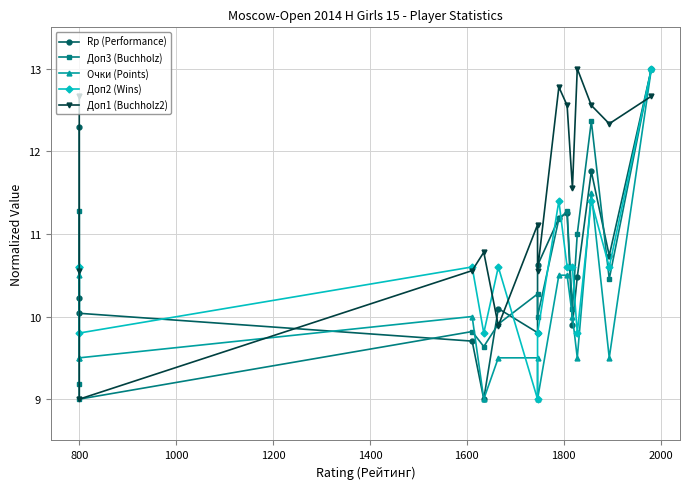

Which series has the largest range (max minus min)?

Rp (Performance)